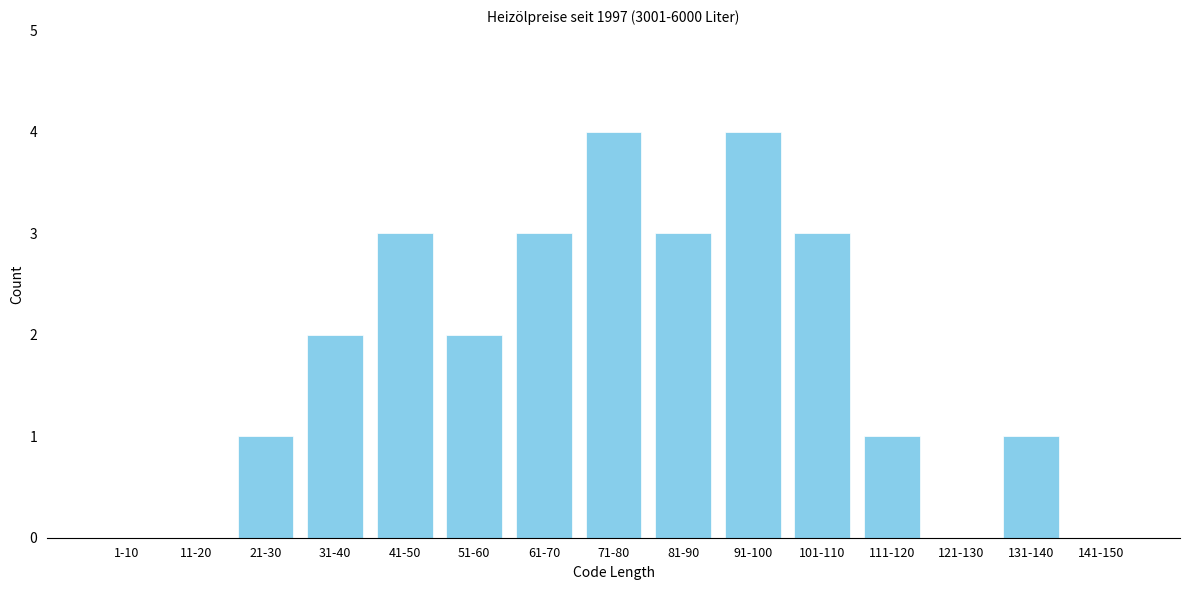

Reading left to right, extract all data points from this chart.

1-10=0	11-20=0	21-30=1	31-40=2	41-50=3	51-60=2	61-70=3	71-80=4	81-90=3	91-100=4	101-110=3	111-120=1	121-130=0	131-140=1	141-150=0